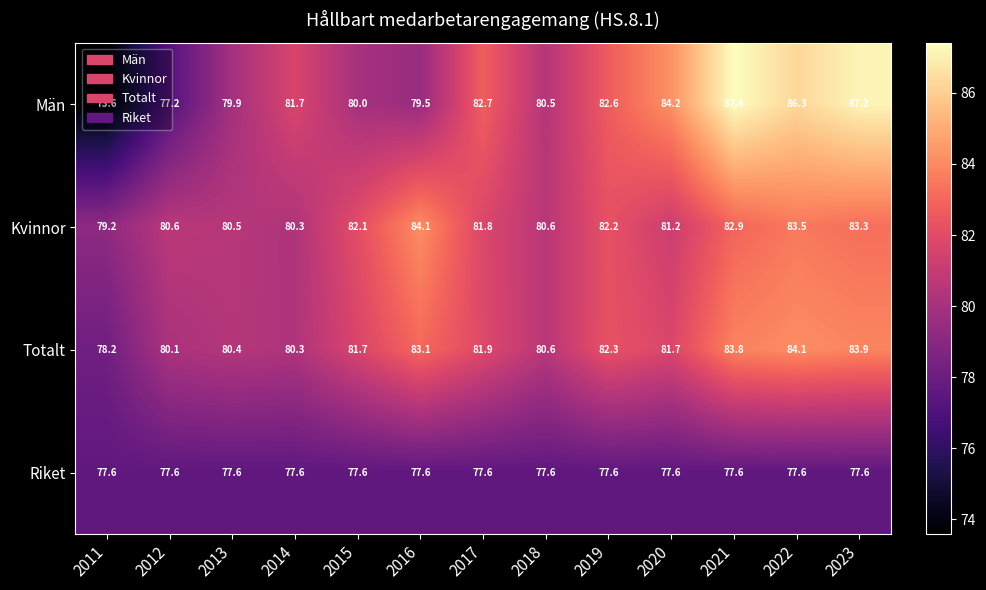

What is the sum of all Riket values?

1008.8